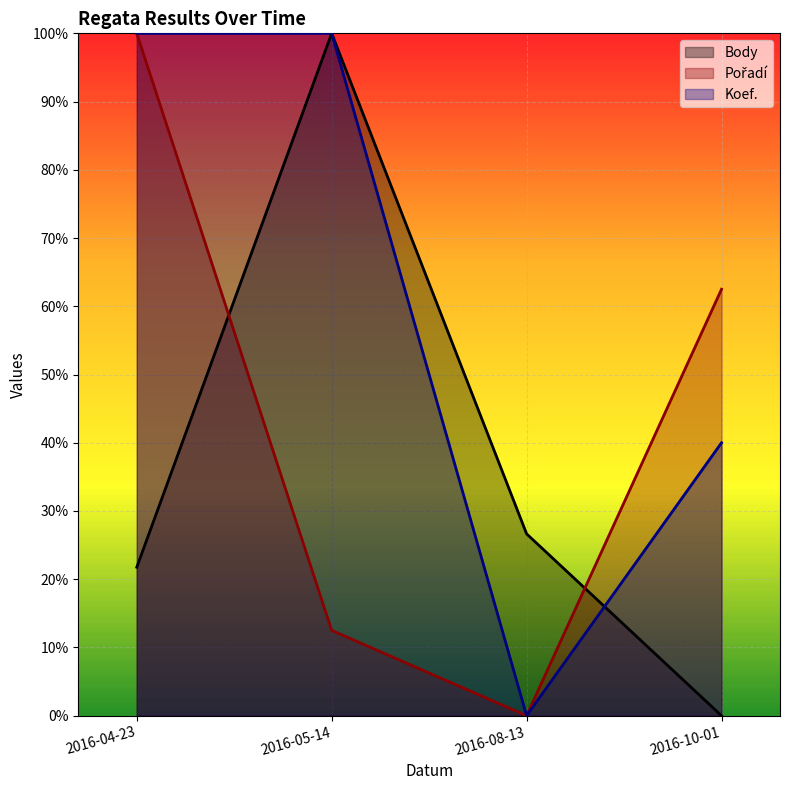

Reading right to left, list all the values displayed in this chart.

Body: 0.0	0.3	1.0	0.2
Pořadí: 0.6	0.0	0.1	1.0
Koef.: 0.4	0.0	1.0	1.0